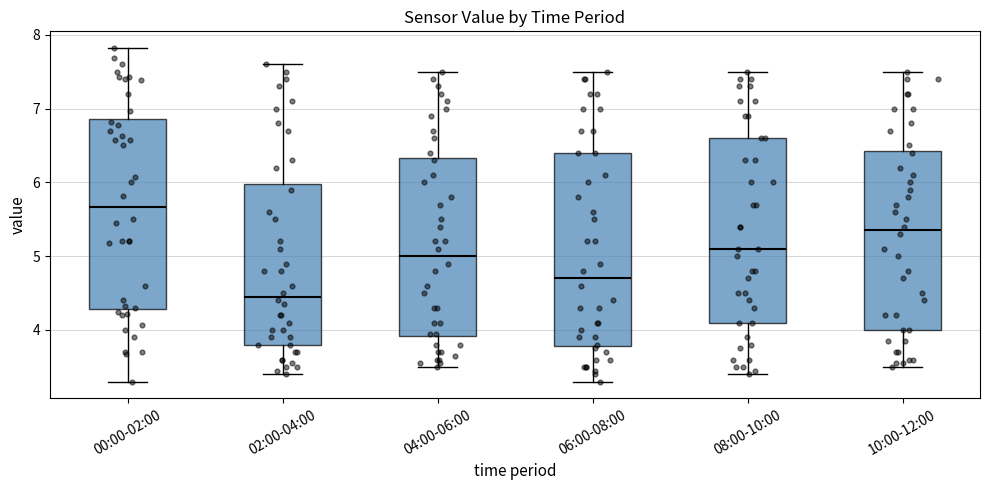

Where does the lower whisker of the box for 10:00-12:00 end on the y-axis? The values are not printed on the chart, so give them approximately, as read against the axis.

3.5